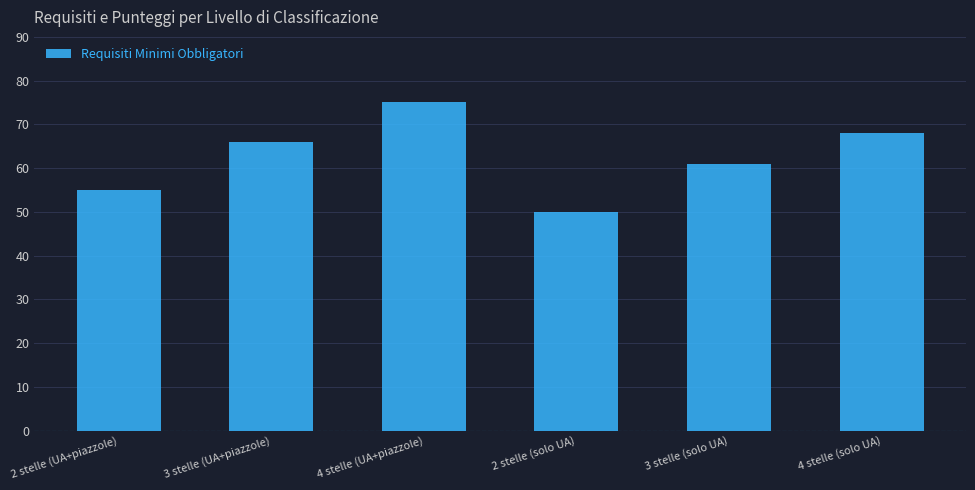

Reading left to right, list all the values displayed in this chart.

2 stelle (UA+piazzole)=55	3 stelle (UA+piazzole)=66	4 stelle (UA+piazzole)=75	2 stelle (solo UA)=50	3 stelle (solo UA)=61	4 stelle (solo UA)=68